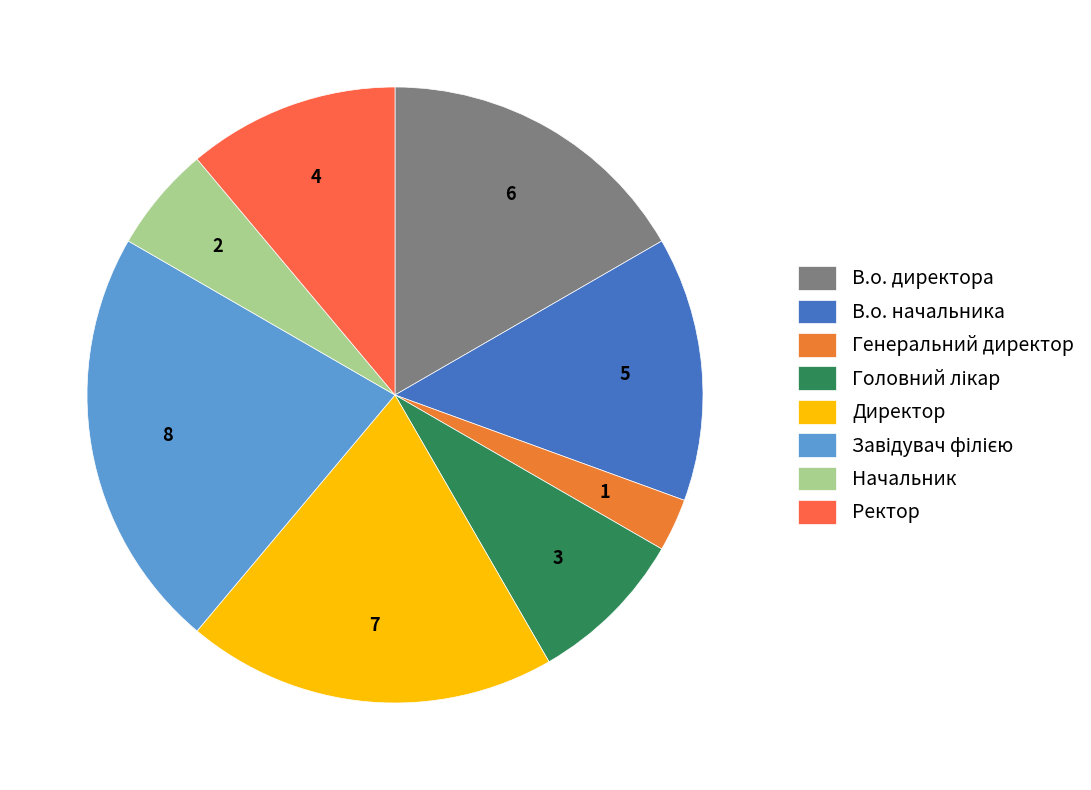

Is there any slice that represents more than half of the pie?

No